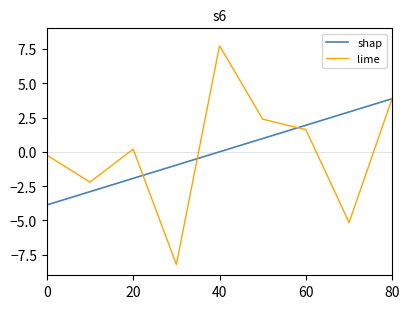

What is the maximum value for lime?

7.7